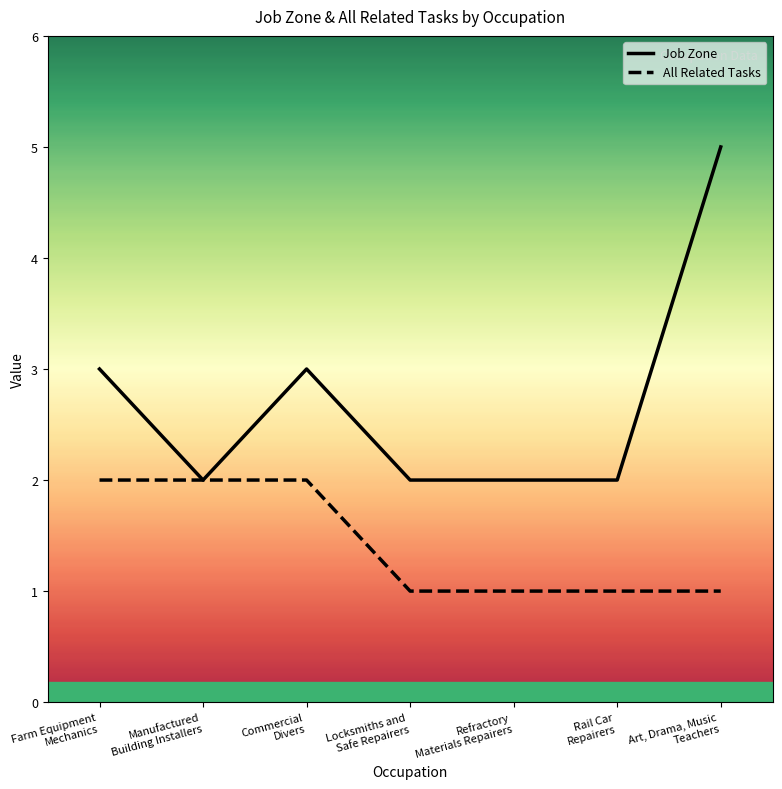

True or false: Job Zone has a value of 3 at Manufactured
Building Installers.

False